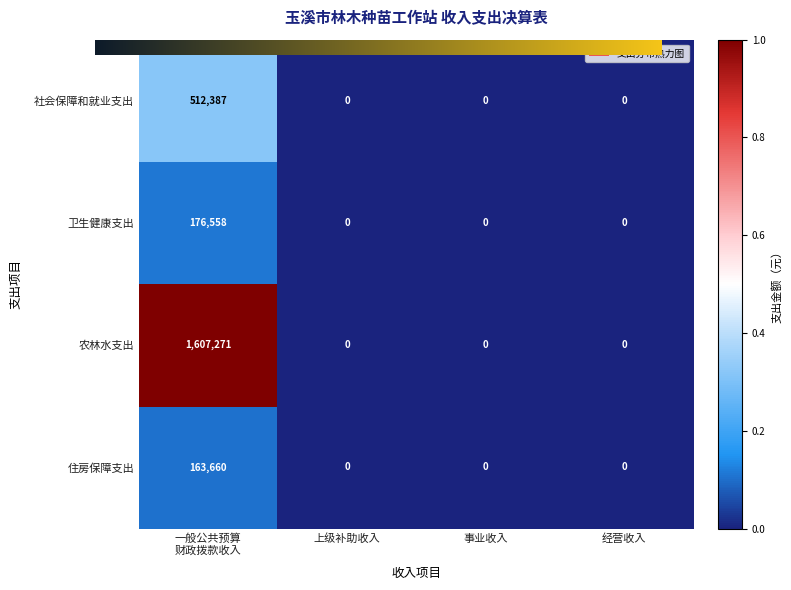

The value of 卫生健康支出 at 经营收入 is -87910. True or false?

False